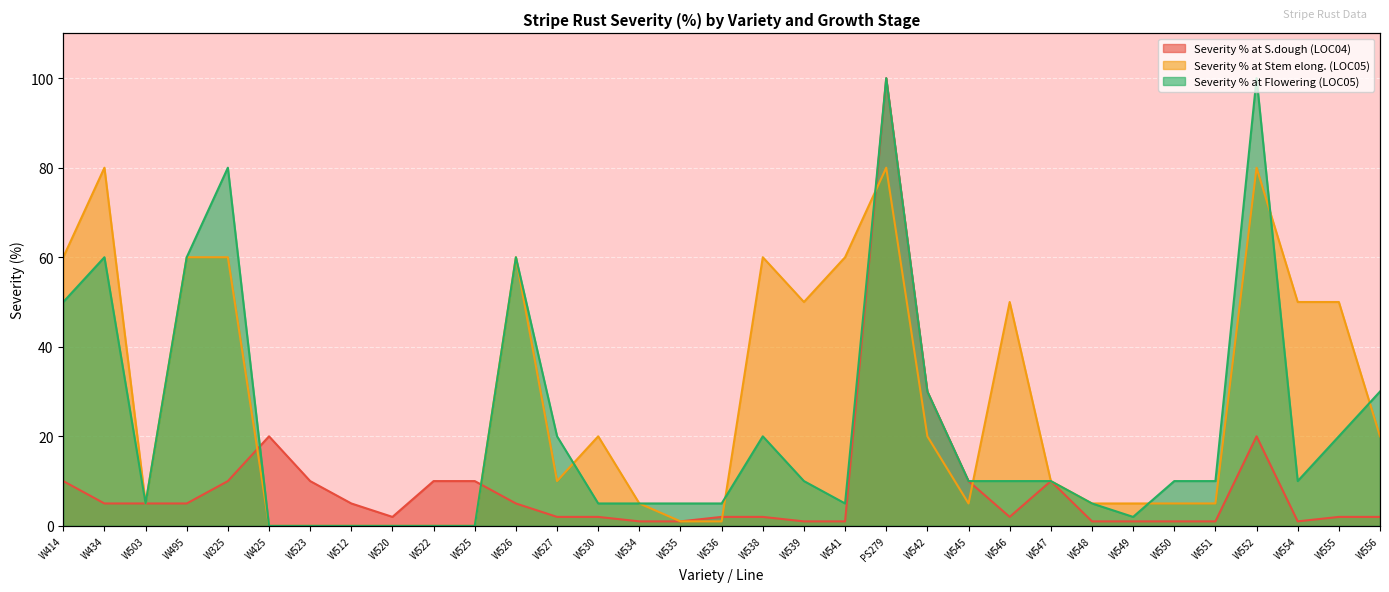

At how many categories does at least one series exceed 54?

9